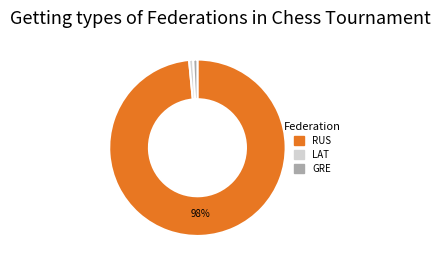

The LAT slice represents 11% of the pie. True or false?

False